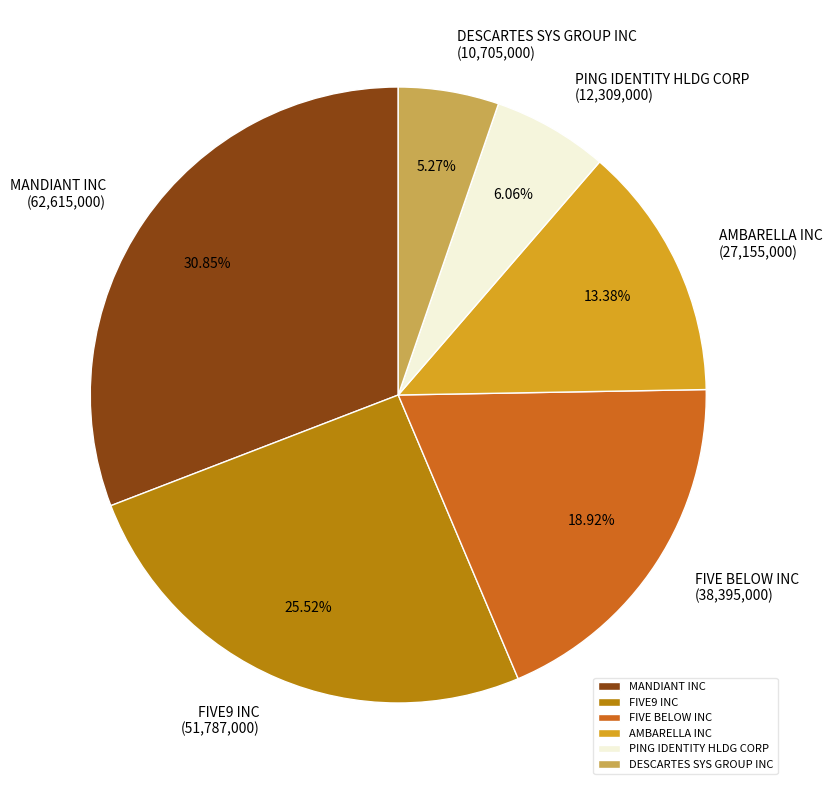

True or false: FIVE9 INC accounts for 26% of the total.

True